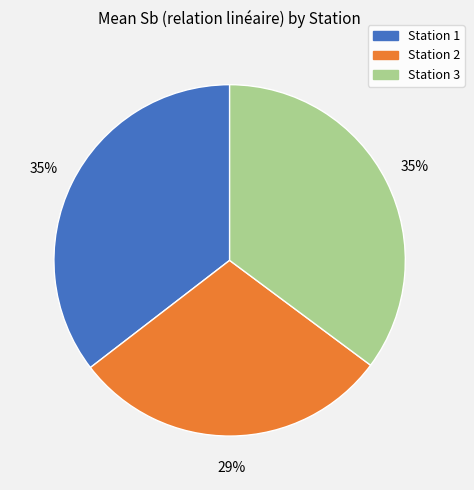

Does any single category account for the majority?

No